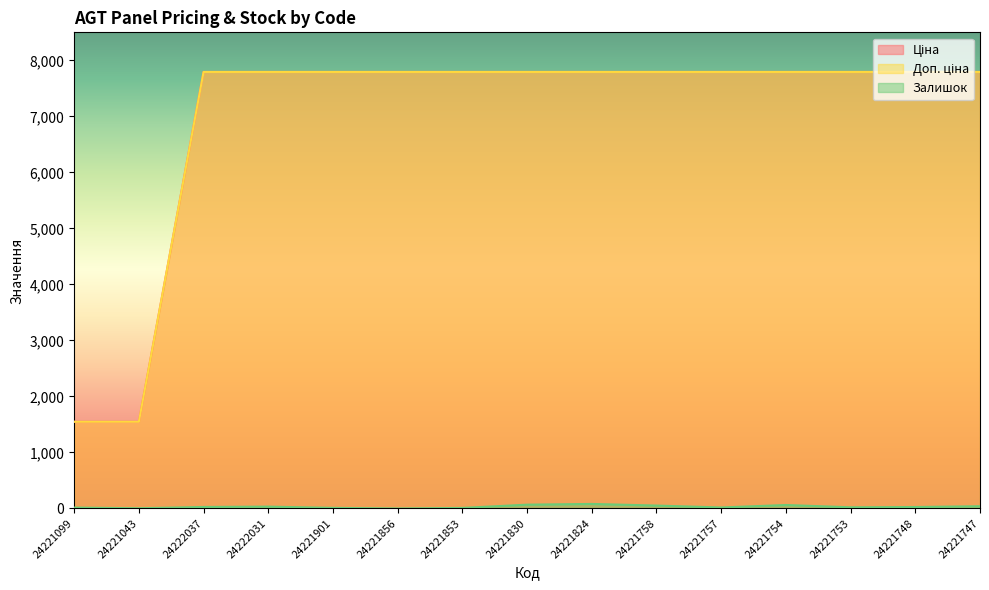

What is the highest value of the Залишок series?

81.0